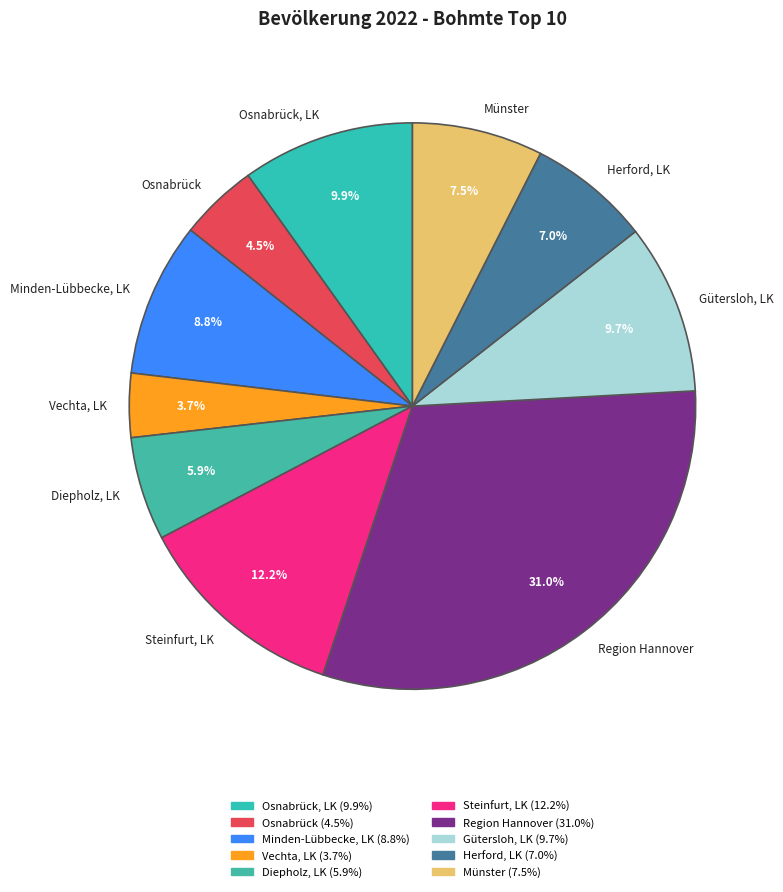

To the nearest percent, what percentage of the pie is Osnabrück, LK?

10%